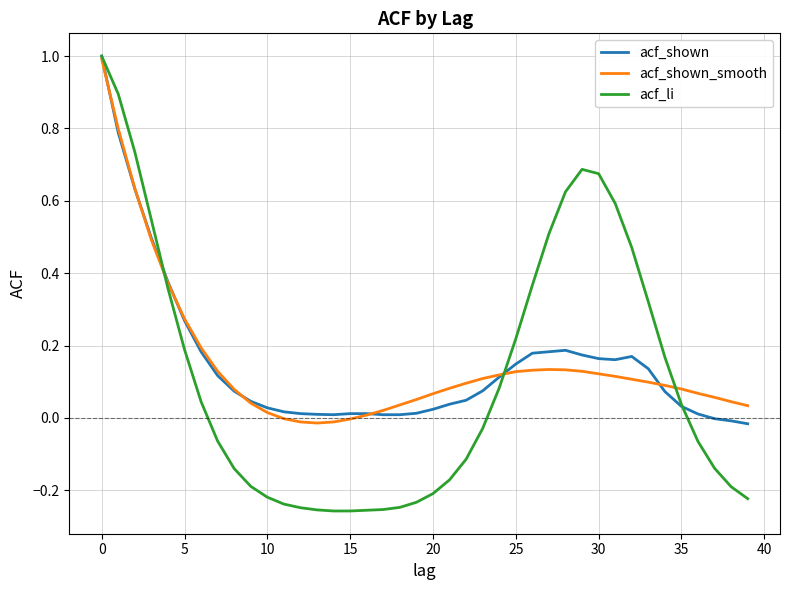

Which series has the widest spread of values?

acf_li